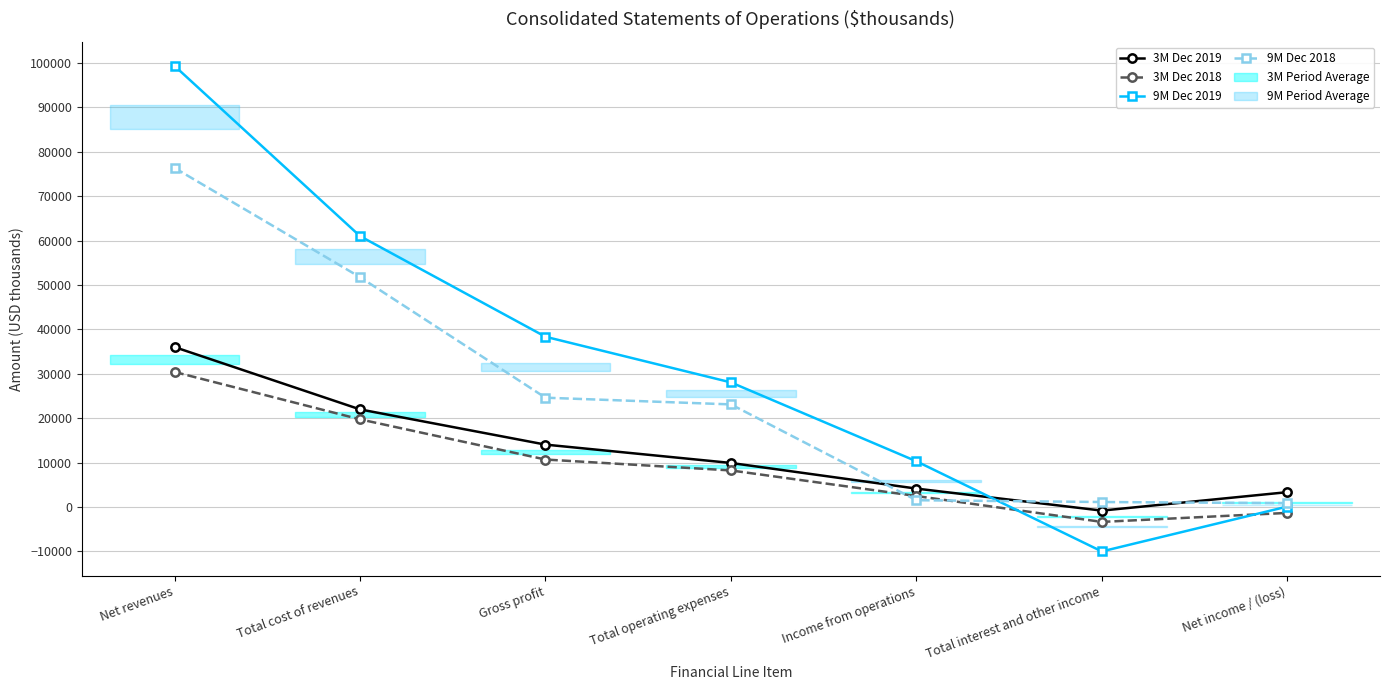

List the series in order of their peak value, highest first.

9M Dec 2019, 9M Dec 2018, 3M Dec 2019, 3M Dec 2018